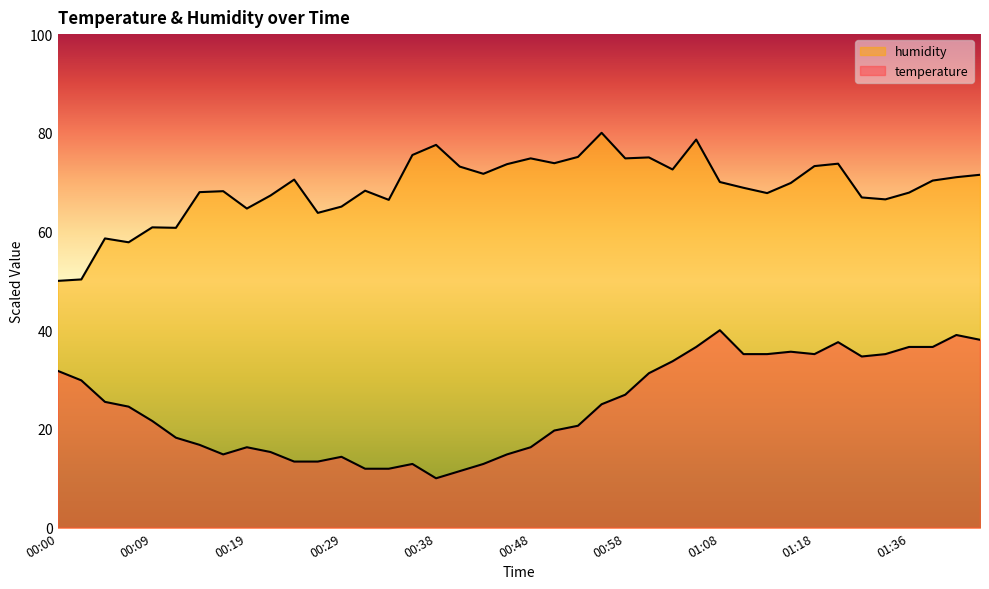

True or false: temperature and humidity intersect in this chart.

False